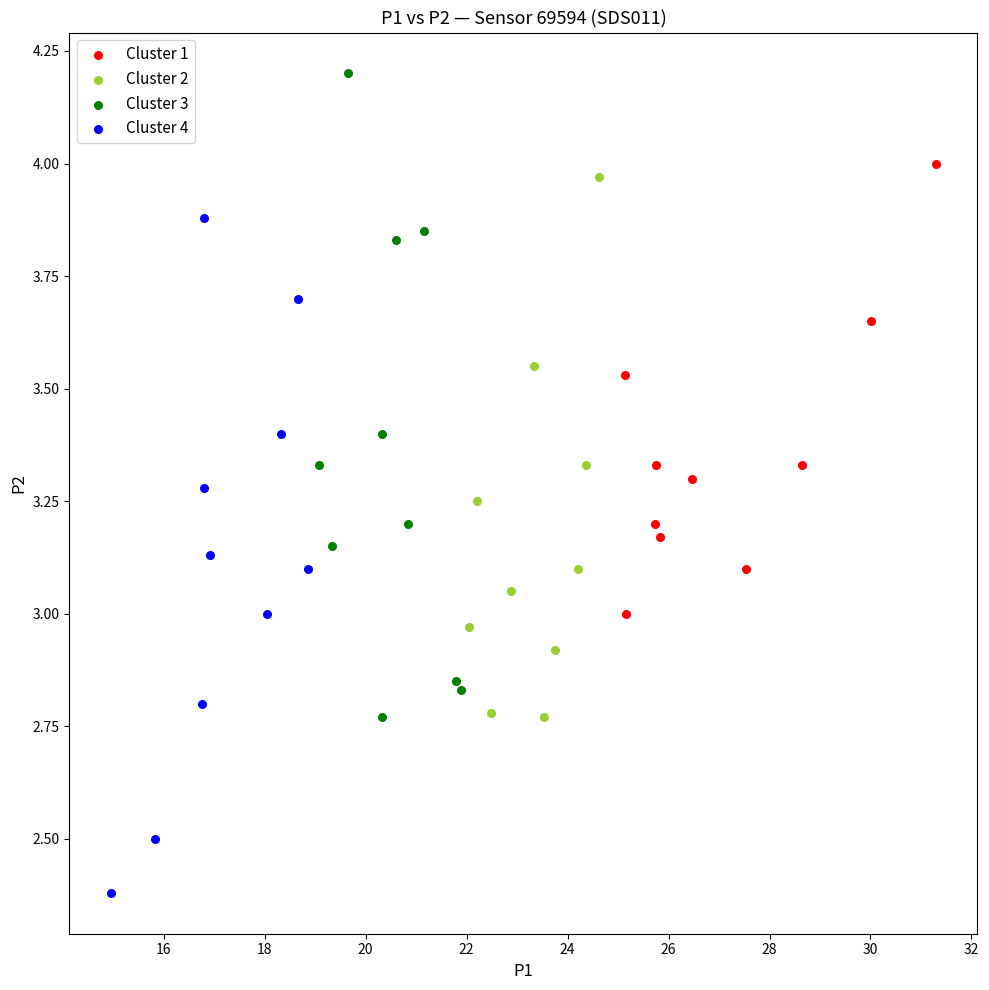

What are all the series names shown in the legend?

Cluster 1, Cluster 2, Cluster 3, Cluster 4